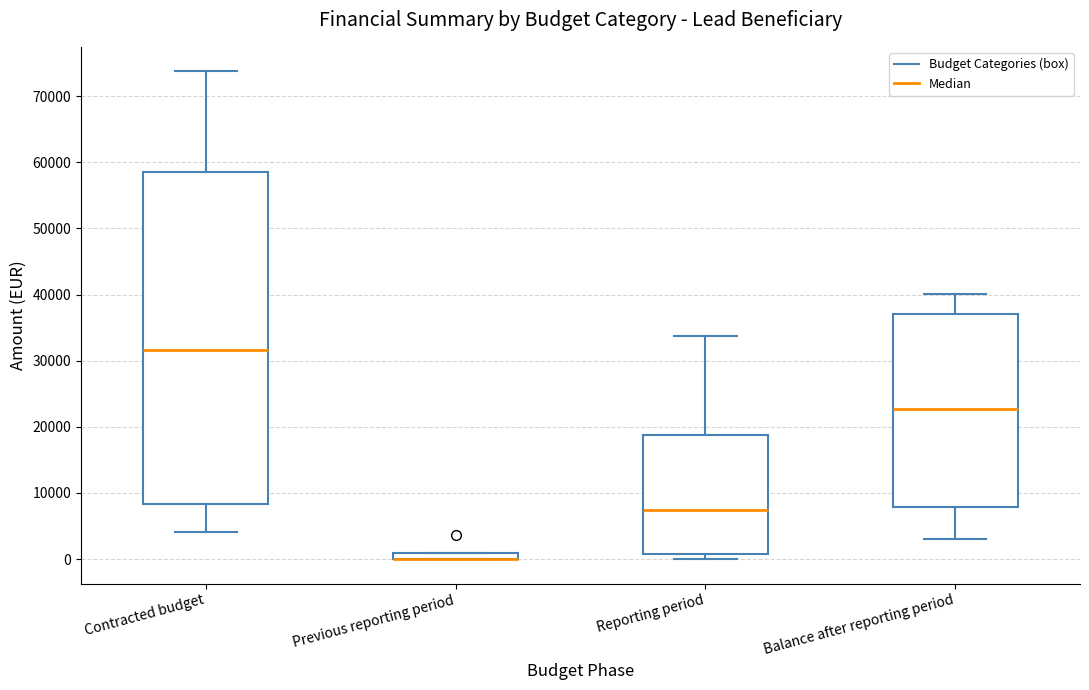

Comparing the boxes themselves (not the whiskers), which one is the tallest?

Contracted budget